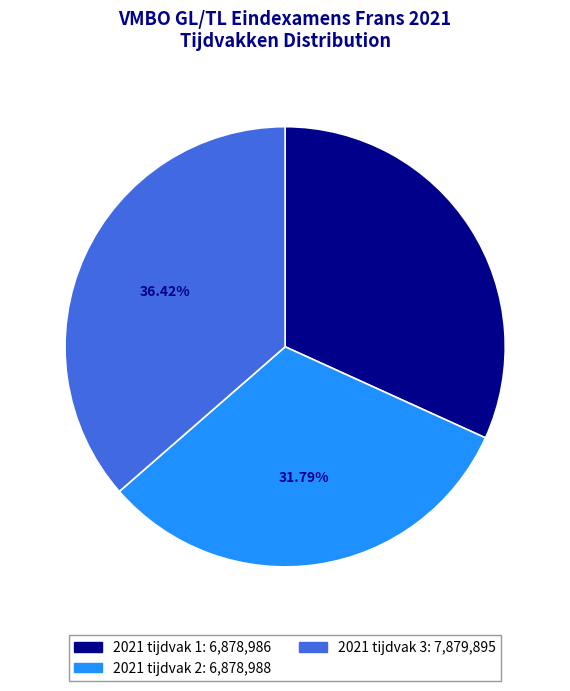

Count the number of slices in the pie.

3